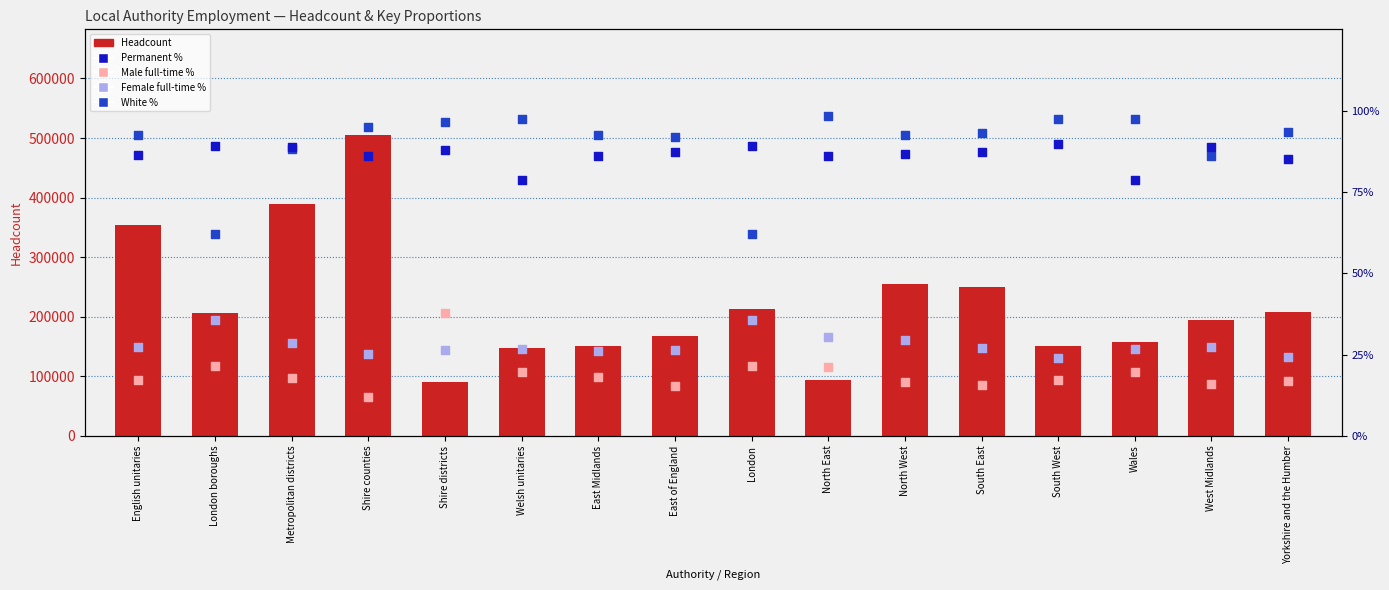

Which series has the largest total across all categories?

Headcount